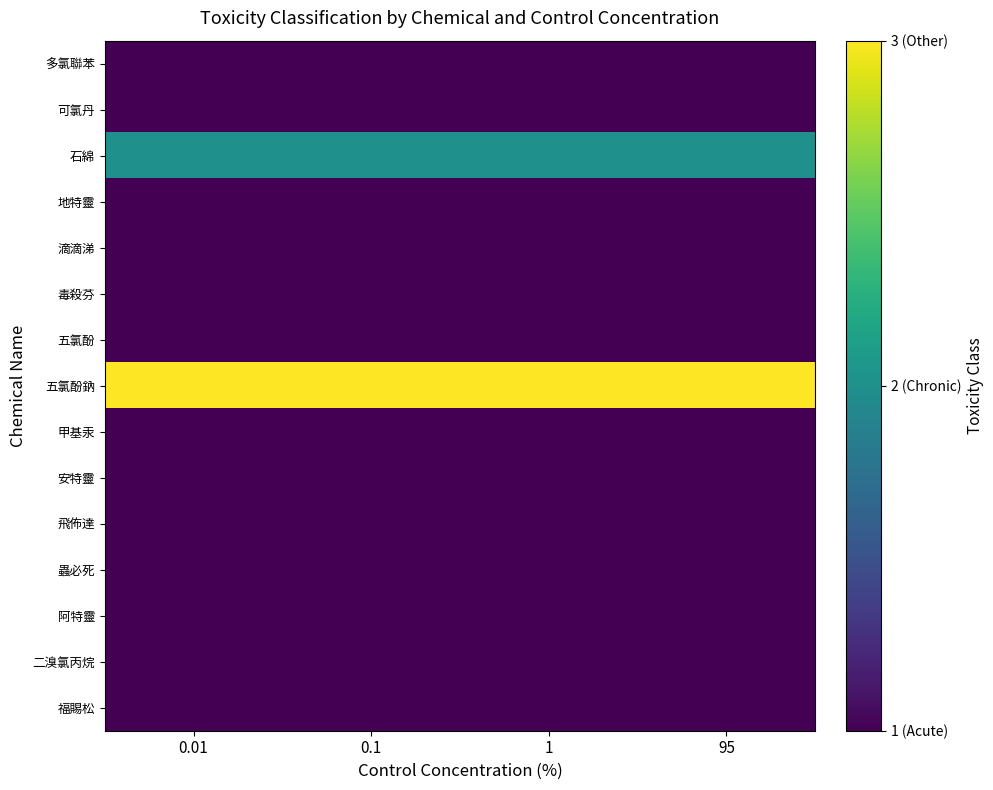

Reading right to left, transcribe all the data shown in this chart.

多氯聯苯: 95=1	1=1	0.1=1	0.01=1
可氯丹: 95=1	1=1	0.1=1	0.01=1
石綿: 95=2	1=2	0.1=2	0.01=2
地特靈: 95=1	1=1	0.1=1	0.01=1
滴滴涕: 95=1	1=1	0.1=1	0.01=1
毒殺芬: 95=1	1=1	0.1=1	0.01=1
五氯酚: 95=1	1=1	0.1=1	0.01=1
五氯酚鈉: 95=3	1=3	0.1=3	0.01=3
甲基汞: 95=1	1=1	0.1=1	0.01=1
安特靈: 95=1	1=1	0.1=1	0.01=1
飛佈達: 95=1	1=1	0.1=1	0.01=1
蟲必死: 95=1	1=1	0.1=1	0.01=1
阿特靈: 95=1	1=1	0.1=1	0.01=1
二溴氯丙烷: 95=1	1=1	0.1=1	0.01=1
福賜松: 95=1	1=1	0.1=1	0.01=1